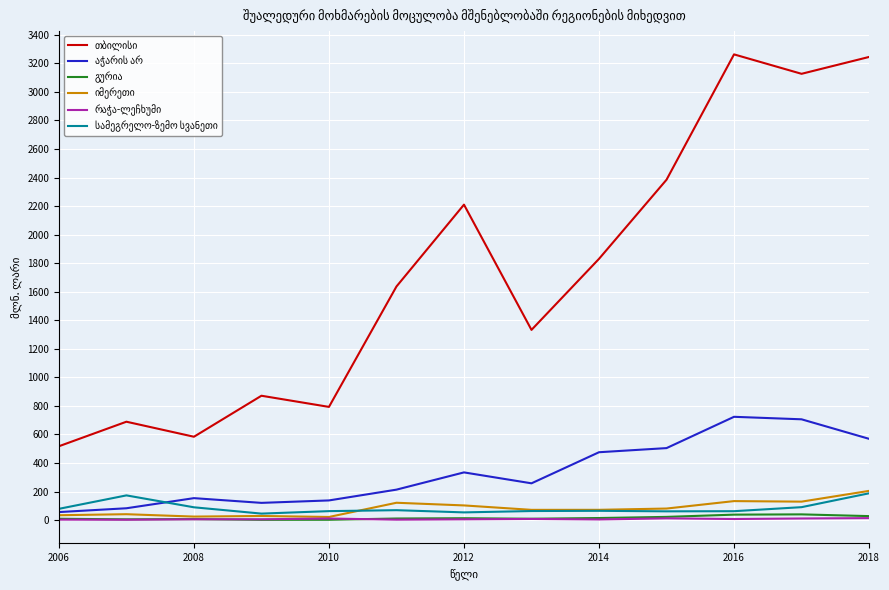

Does the chart display data point markers on the line(s)?

No